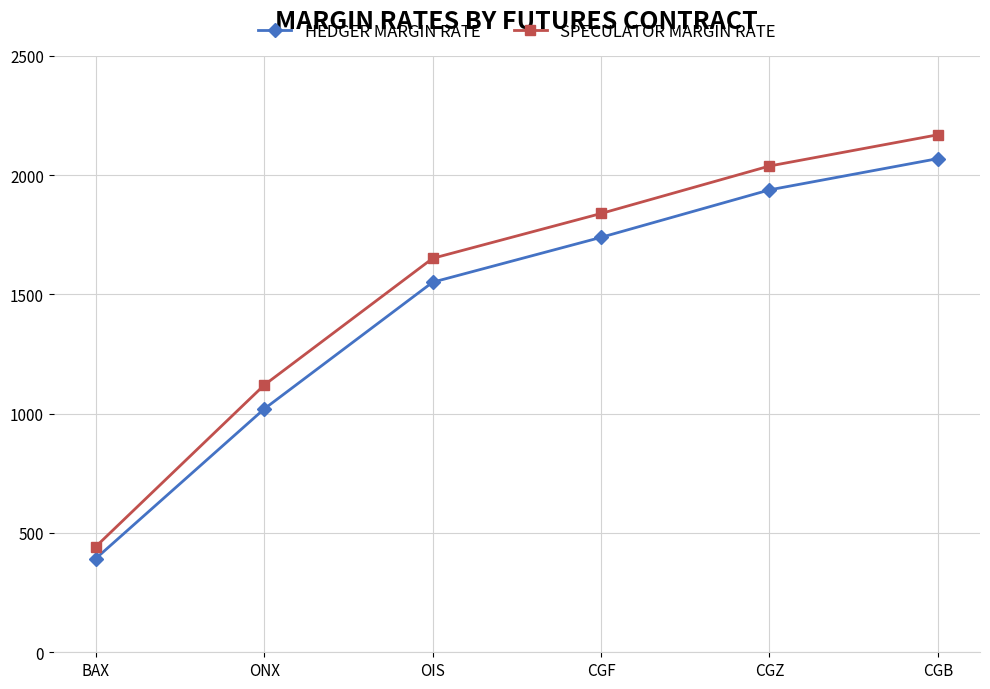

Read the HEDGER MARGIN RATE value at OIS.

1551